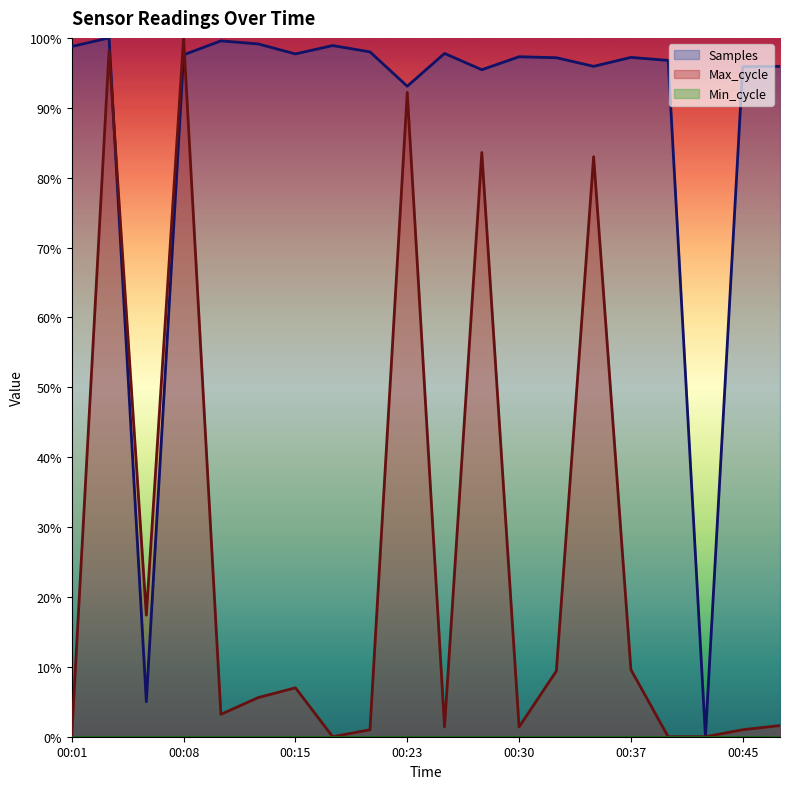

Is it true that Samples equals 59.4 at 00:23?

False